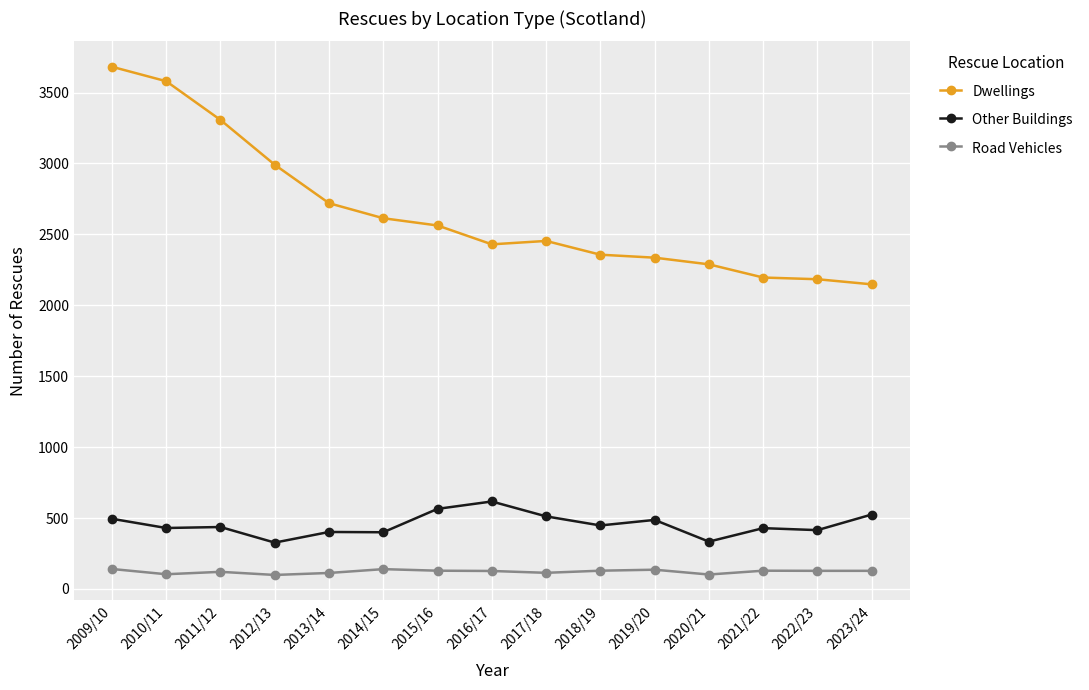

What is the maximum value for Other Buildings?

617